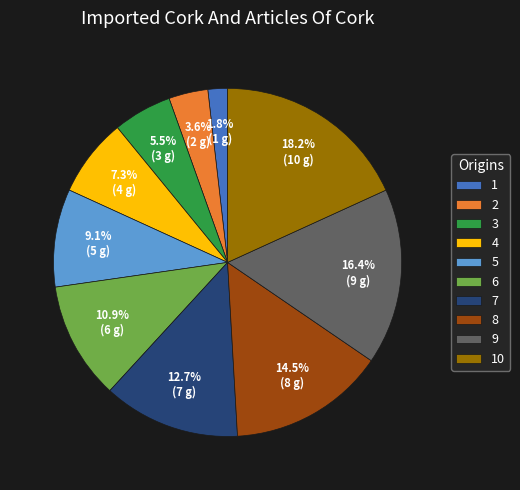

What is the largest slice in the pie chart?

10